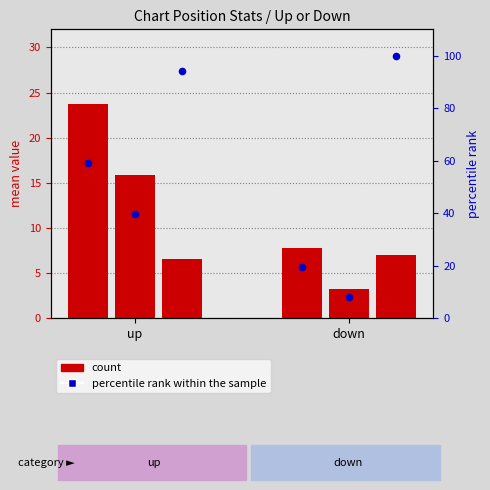

Which series has the widest spread of Y values?

percentile rank